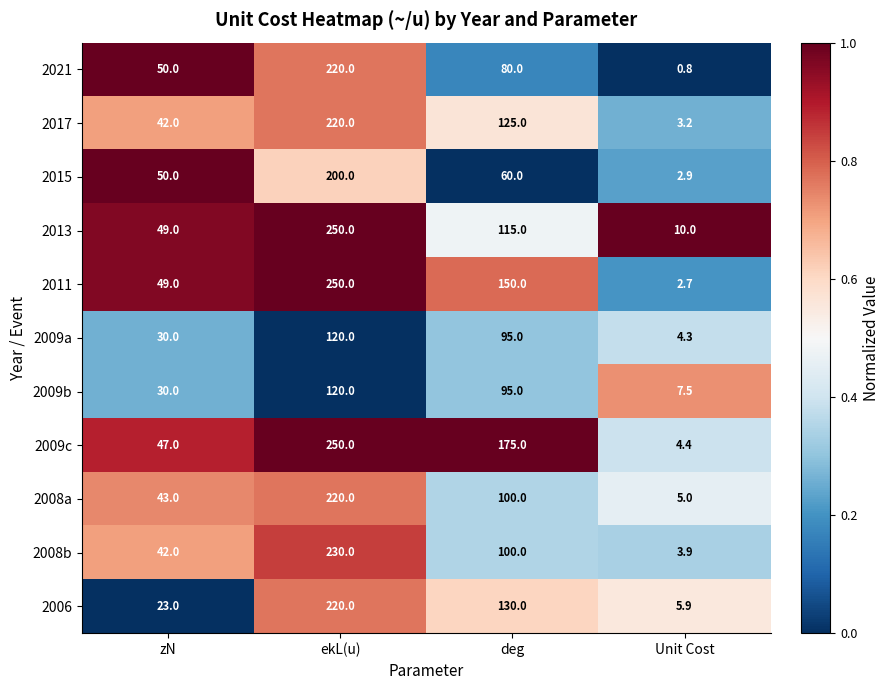

Where is 2021 nearest to the value 110?

deg